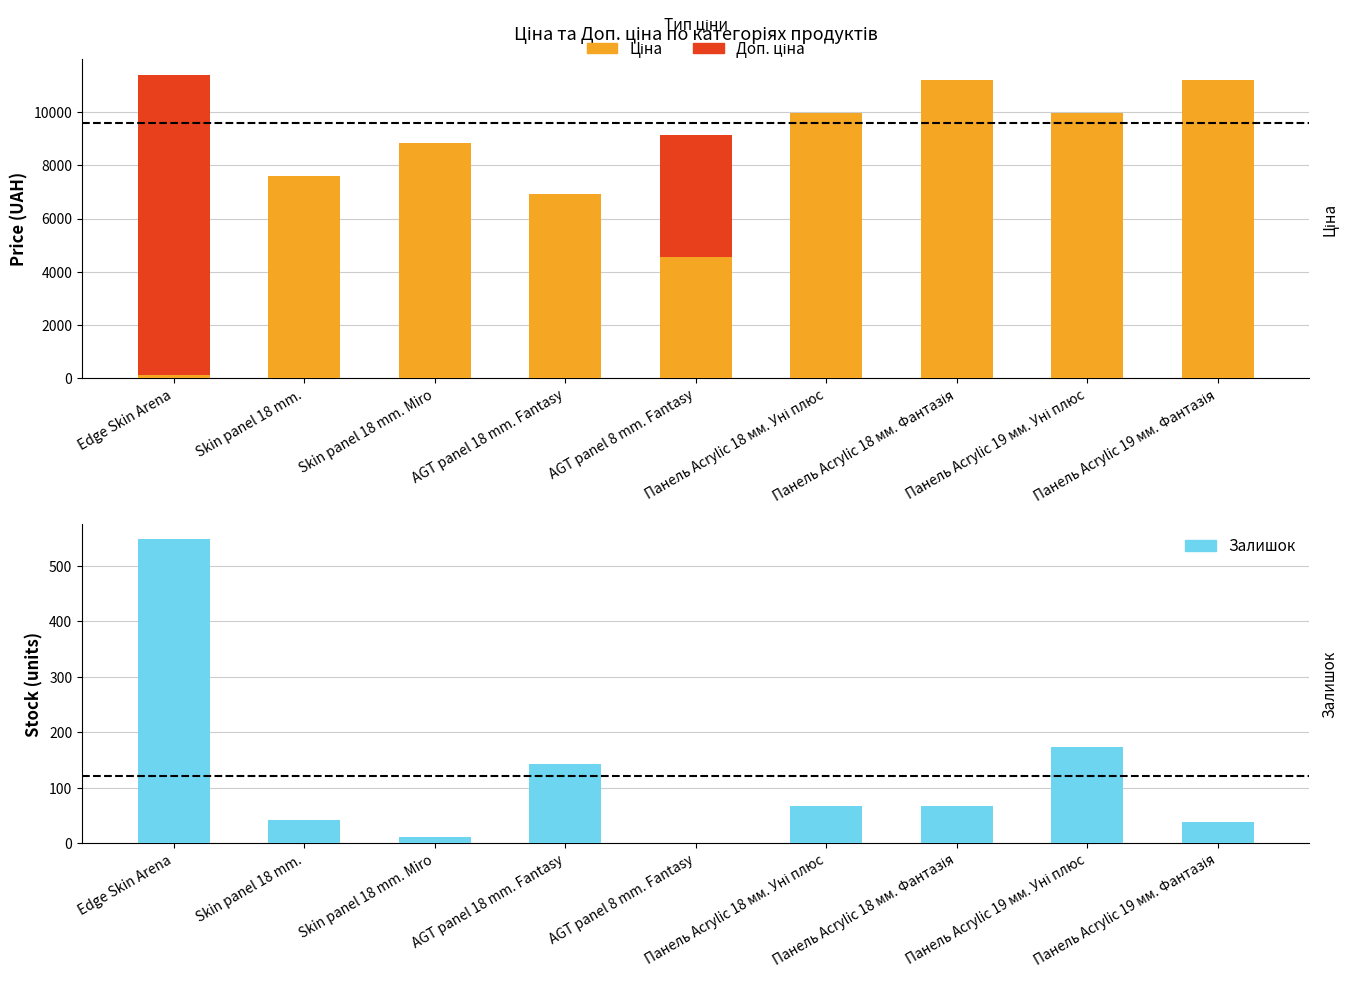

How many data points does each series have?

9